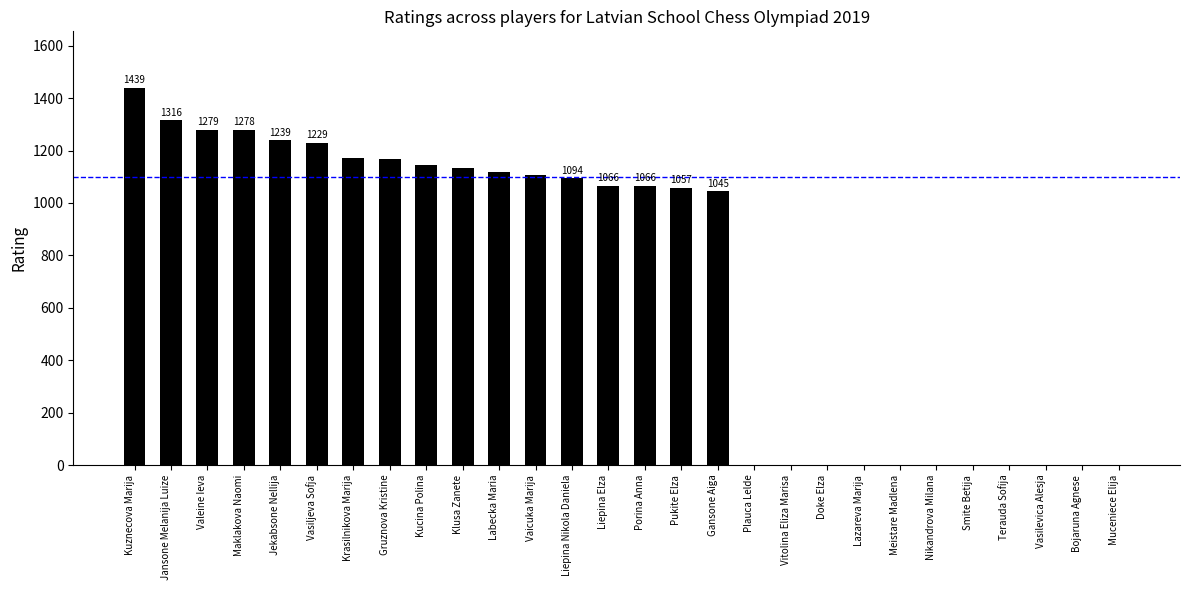

Are the bars horizontal?

No